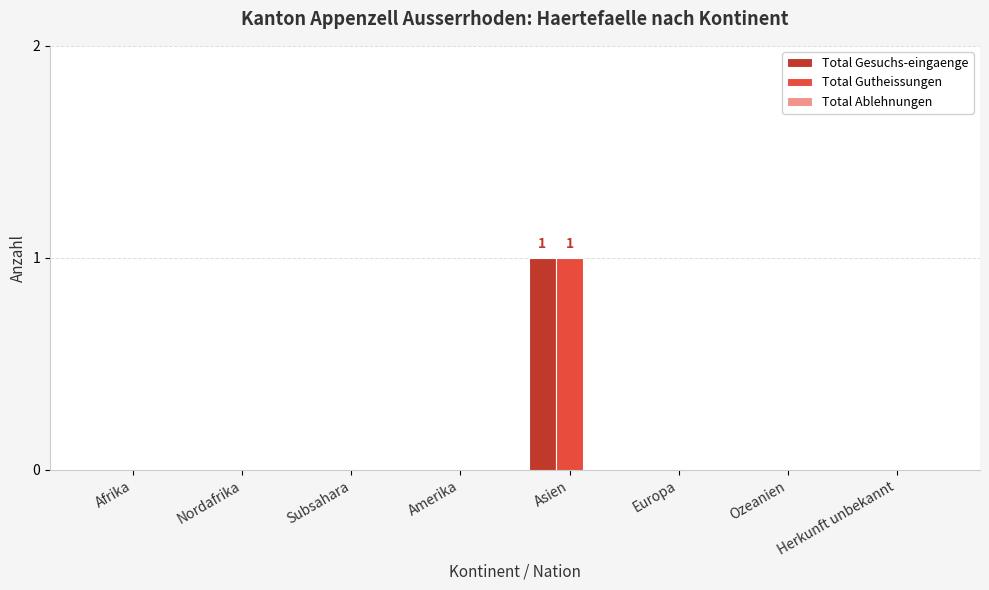

Is it true that Total Gesuchs-eingaenge equals 0 at Ozeanien?

True